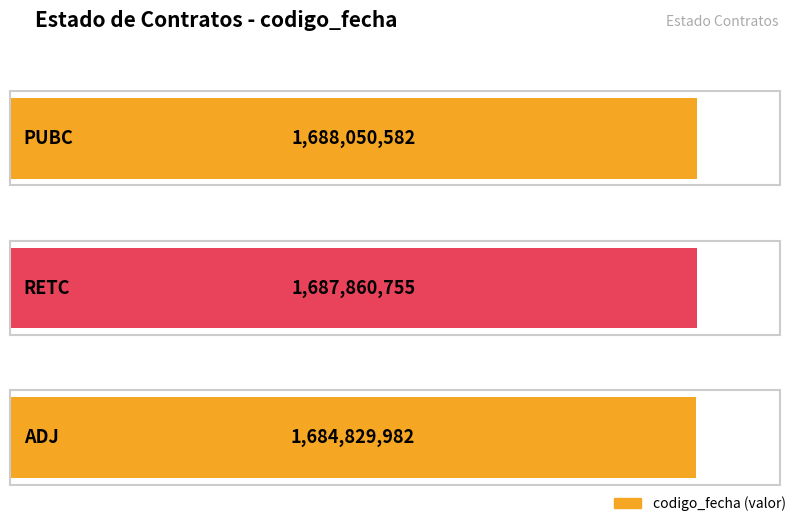

Where does the data first go above 1687860755?

PUBC